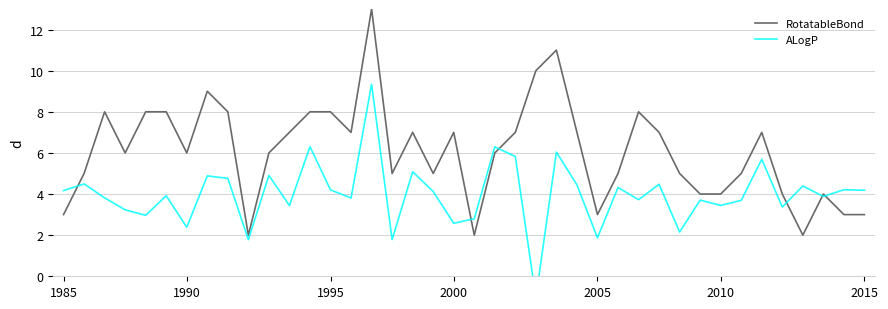

Rank the series by their average value, from highest to lowest.

RotatableBond, ALogP